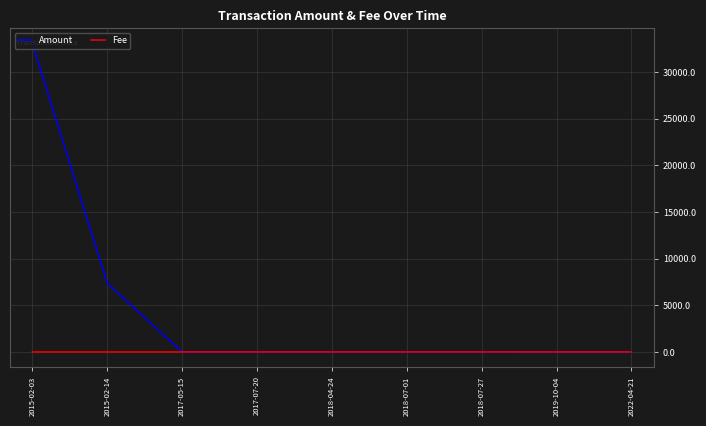

What is the sum of the Fee values at 2018-07-27 and 2019-10-04?

1.1